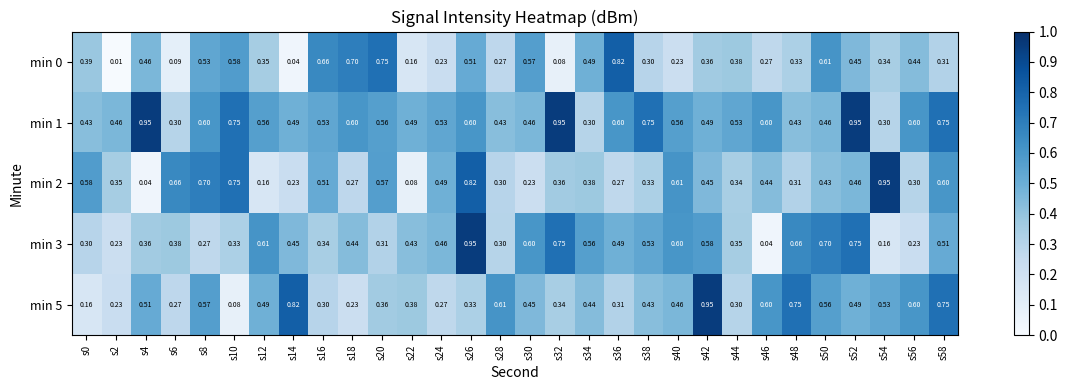

Is the value of min 2 at s30 greater than the value of min 1 at s8?

No